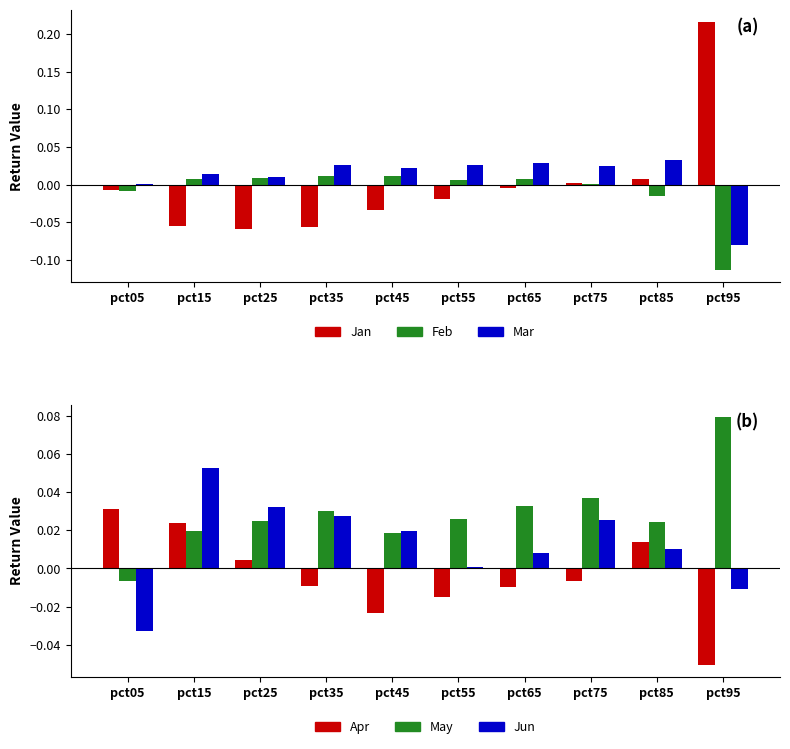

How many series are shown in this chart?

6